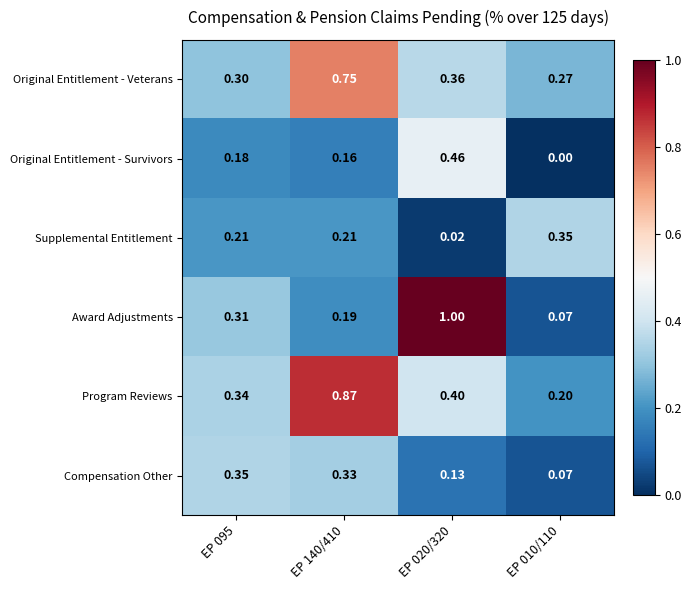

Is the value of Program Reviews at EP 140/410 greater than the value of Supplemental Entitlement at EP 140/410?

Yes